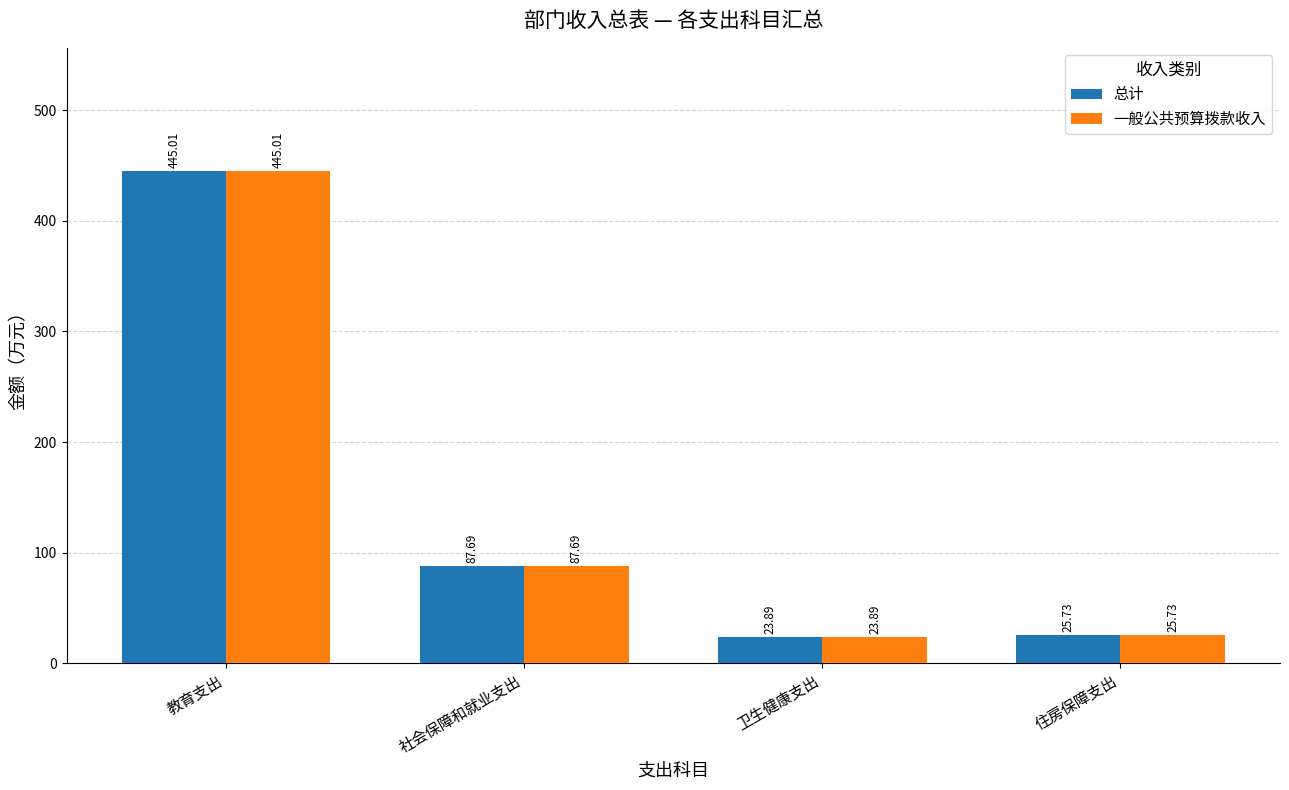

Is the value of 总计 at 住房保障支出 greater than the value of 一般公共预算拨款收入 at 教育支出?

No